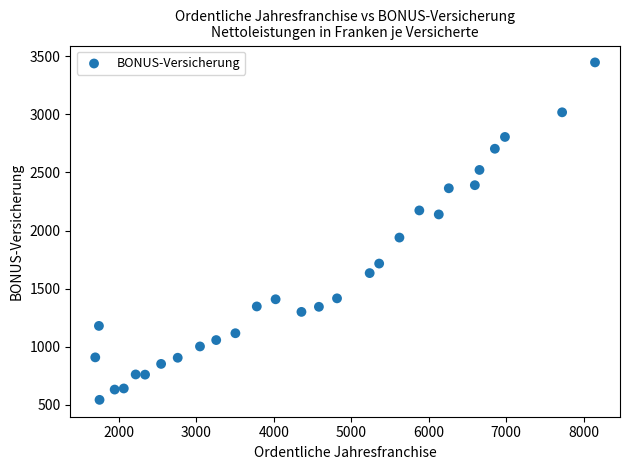

What is the range of X values (max minus min)?

6453.3